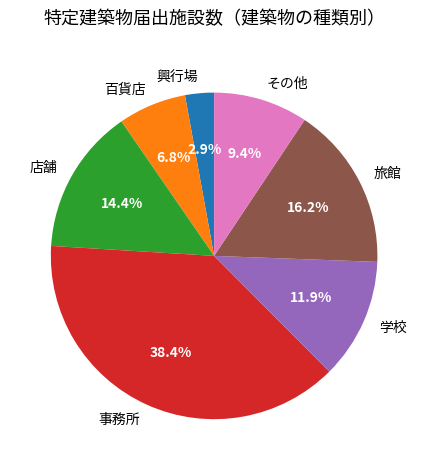

Is it true that 学校 is 12% of the pie?

True